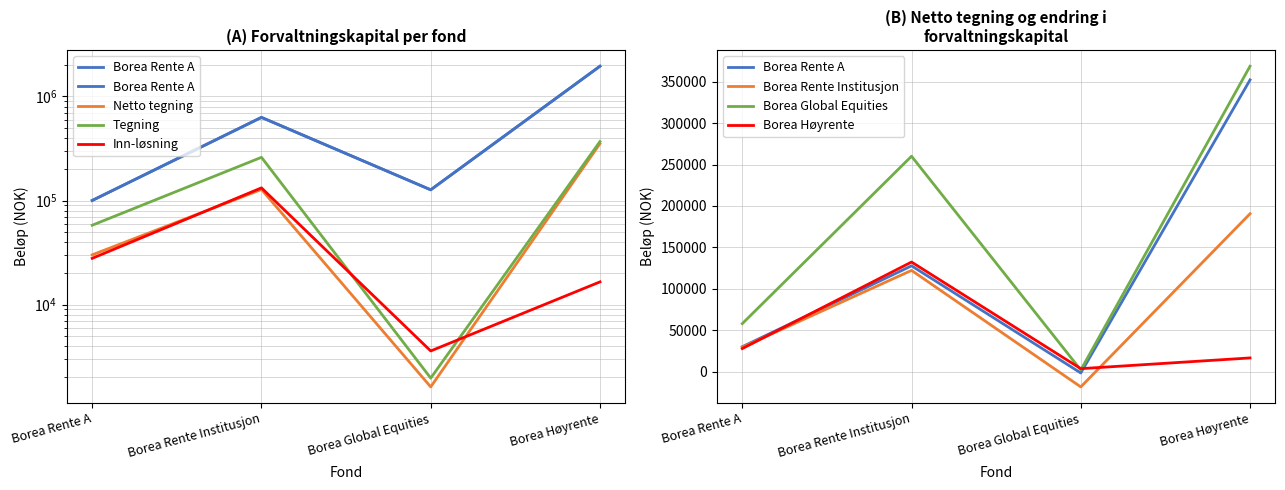

What are all the series names shown in the legend?

Borea Rente A, Borea Rente Institusjon, Borea Global Equities, Borea Høyrente